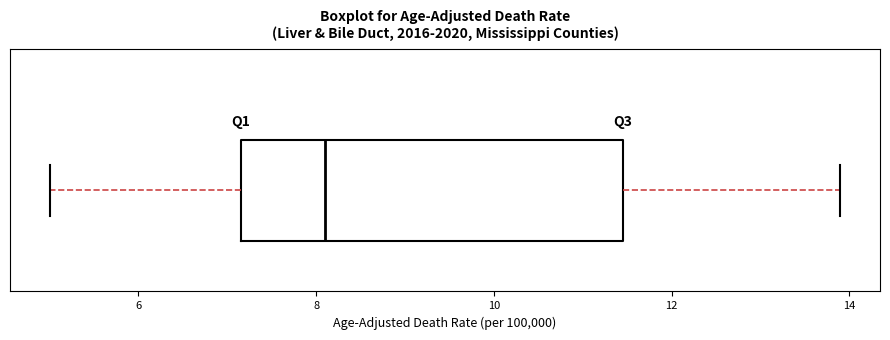

Transcribe this box plot: give where the median line is, the range the box spans, and where the two whiskers end, as read against the x-axis. The values are not printed on the chart, so give them approximately, as read against the axis.

median 8.2, box 7.2 to 11.4, whiskers 5.0 to 14.0